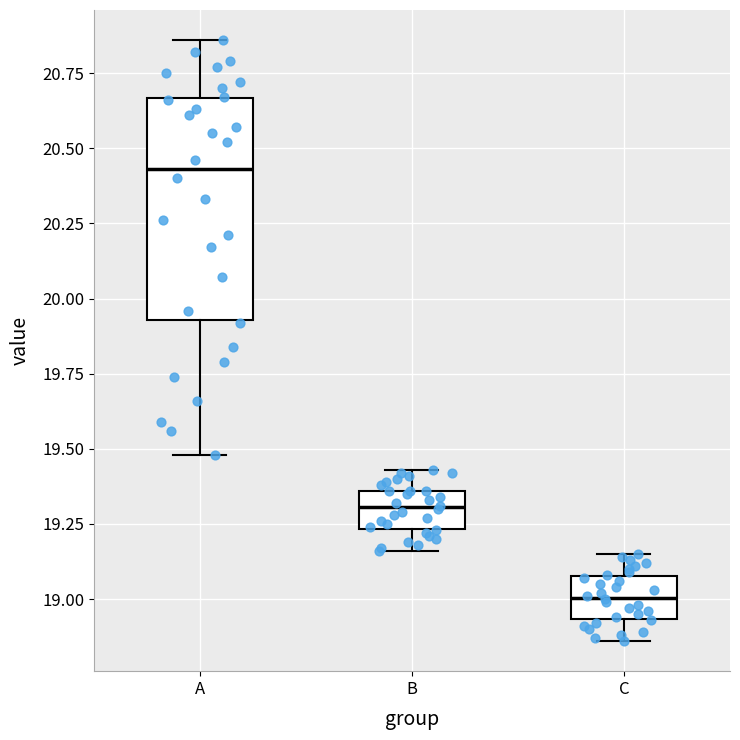

Reading left to right, read every box against the y-axis: the position of its median line, the range the box covers, and the ends of its whiskers. The values are not printed on the chart, so give them approximately, as read against the axis.

A: median 20.45, box 19.95 to 20.65, whiskers 19.50 to 20.85
B: median 19.30, box 19.25 to 19.35, whiskers 19.15 to 19.45
C: median 19.00, box 18.95 to 19.10, whiskers 18.85 to 19.15